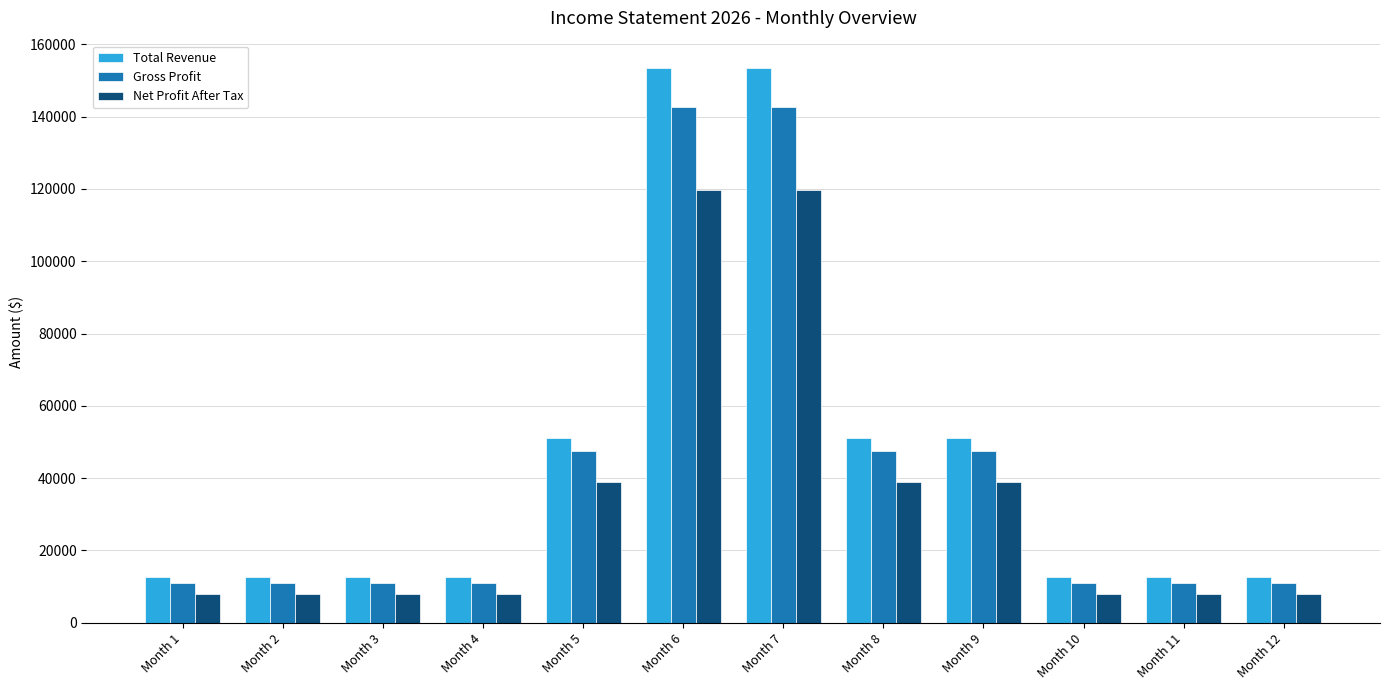

What are all the series names shown in the legend?

Total Revenue, Gross Profit, Net Profit After Tax